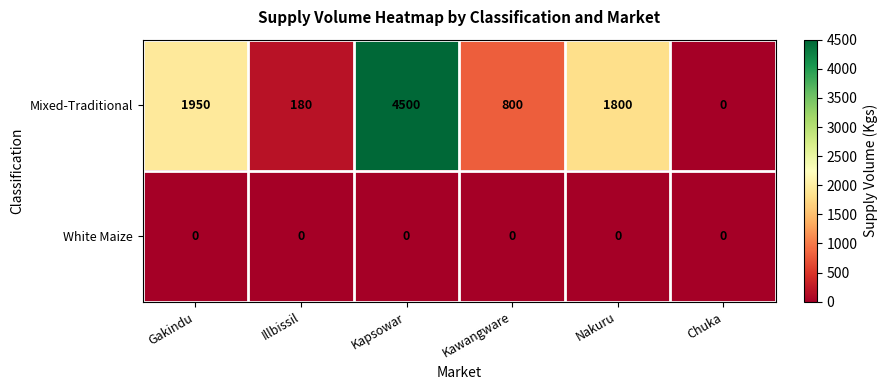

How many data points does each series have?

6